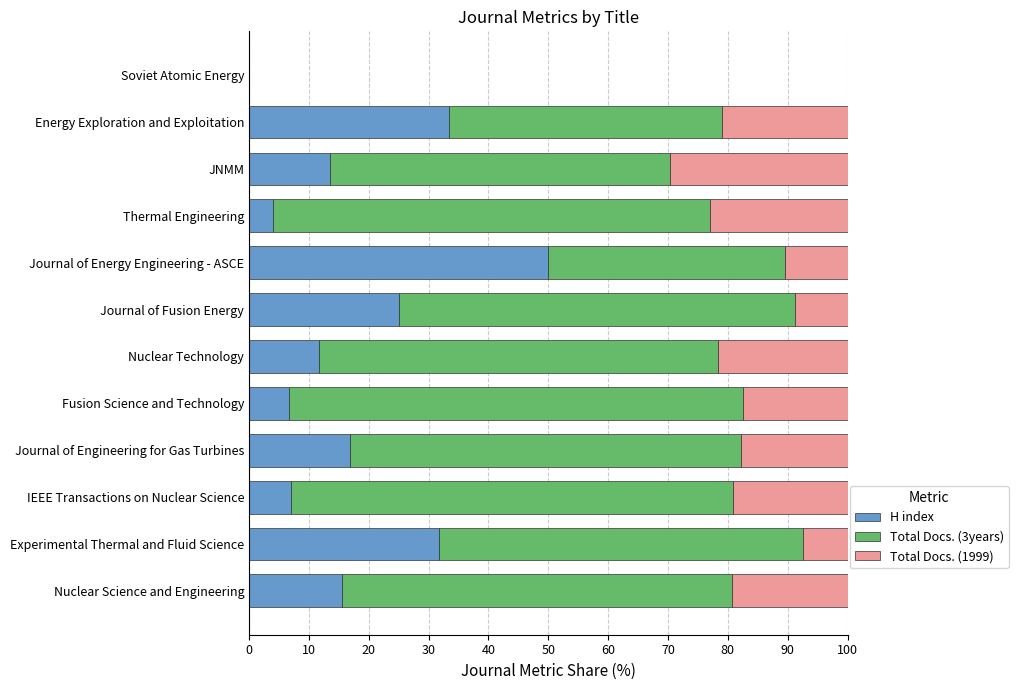

The value of H index at Journal of Energy Engineering - ASCE is 50.0. True or false?

True